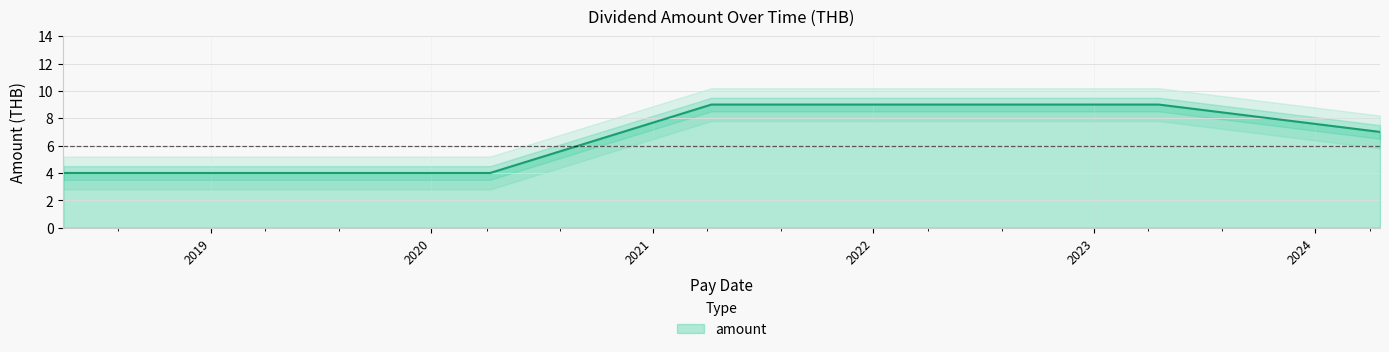

Which label corresponds to the largest value in the chart?

2021-04-08